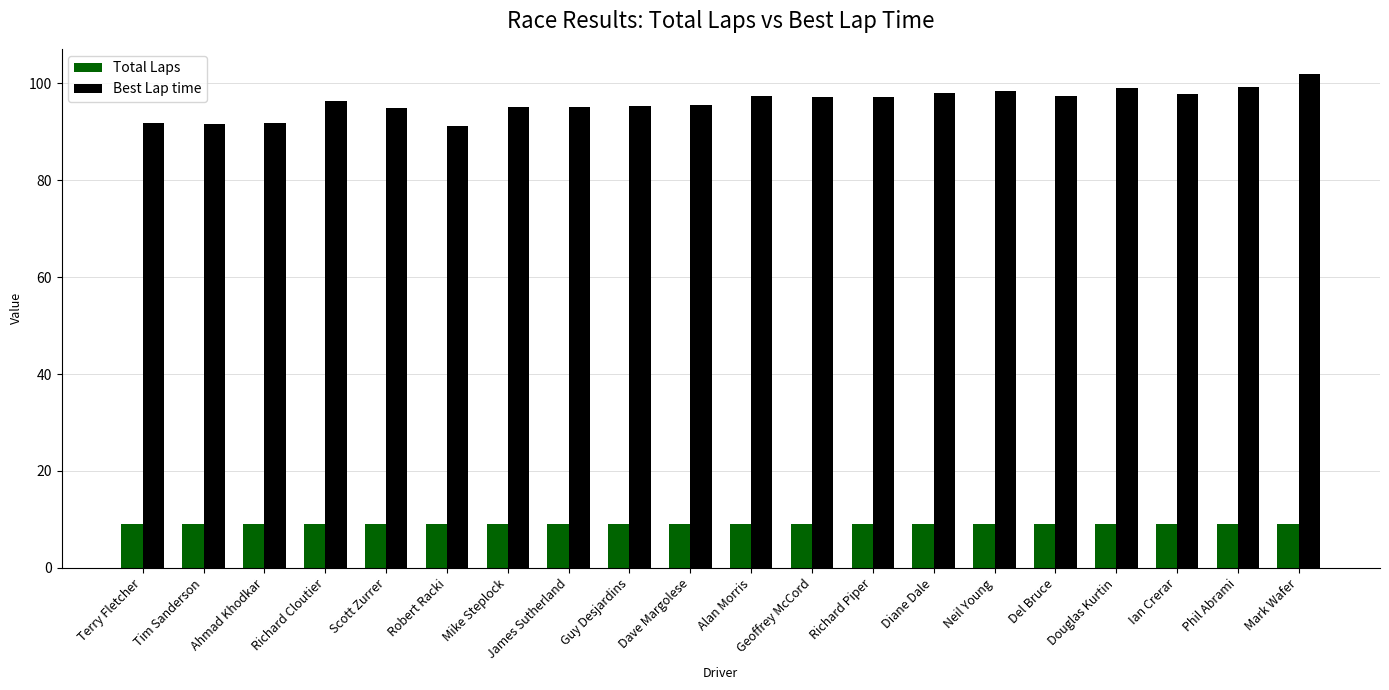

How many values in the Best Lap time series are below 97?

10